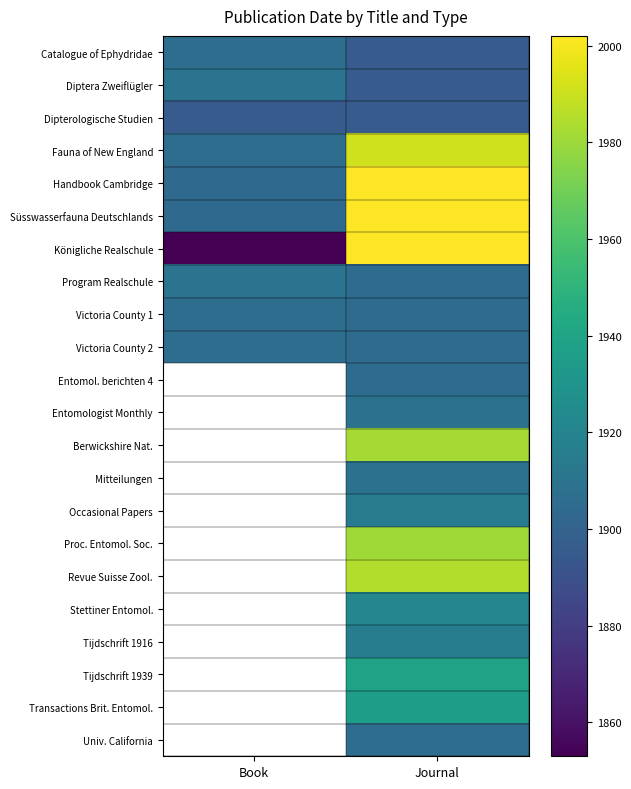

At which category is the sum across all series the highest?

Journal